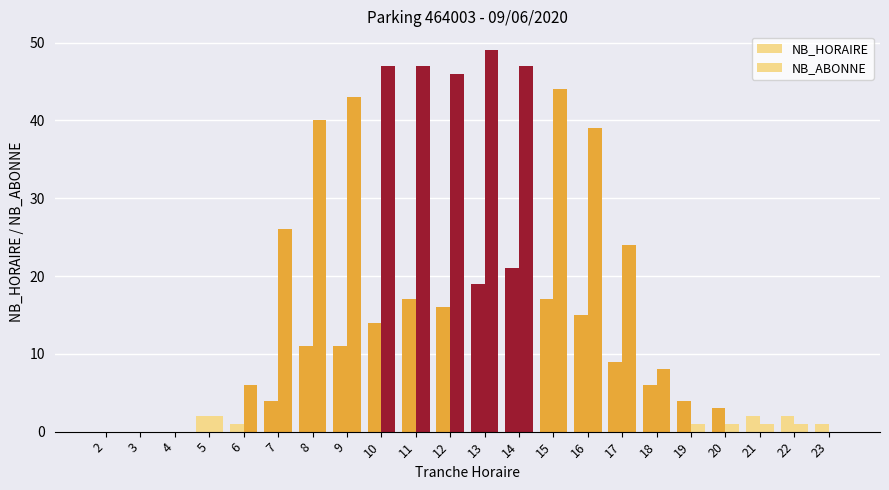

What is the sum of the NB_HORAIRE values at 23 and 17?

10